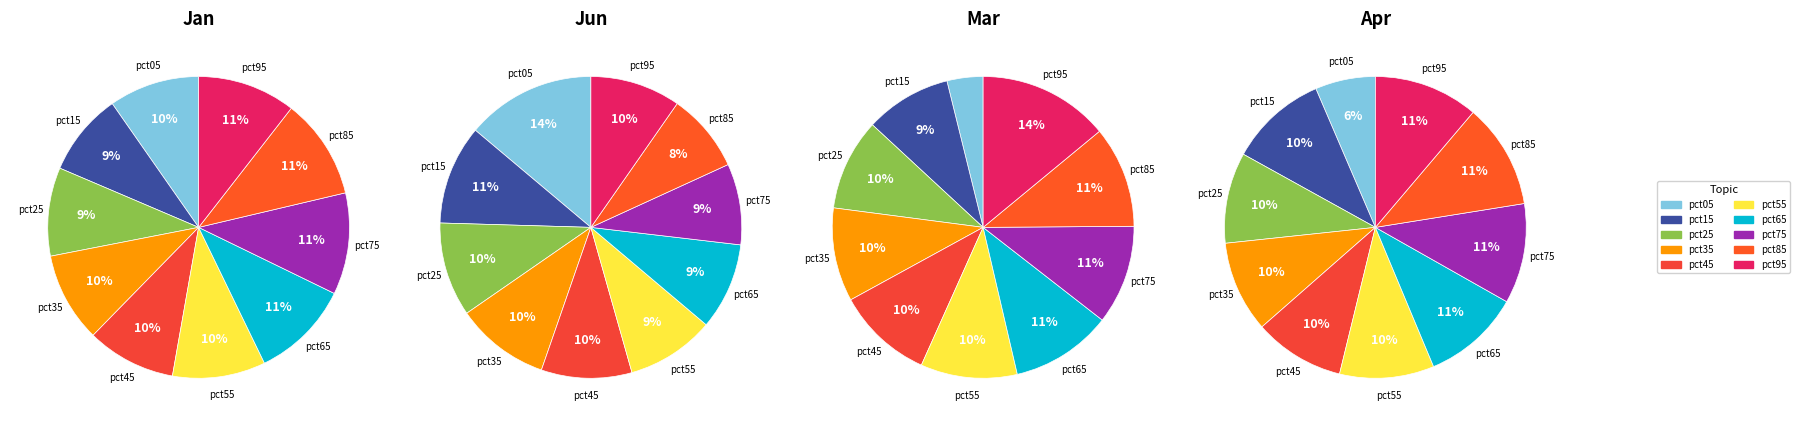

The pct75 slice represents 11% of the pie. True or false?

True